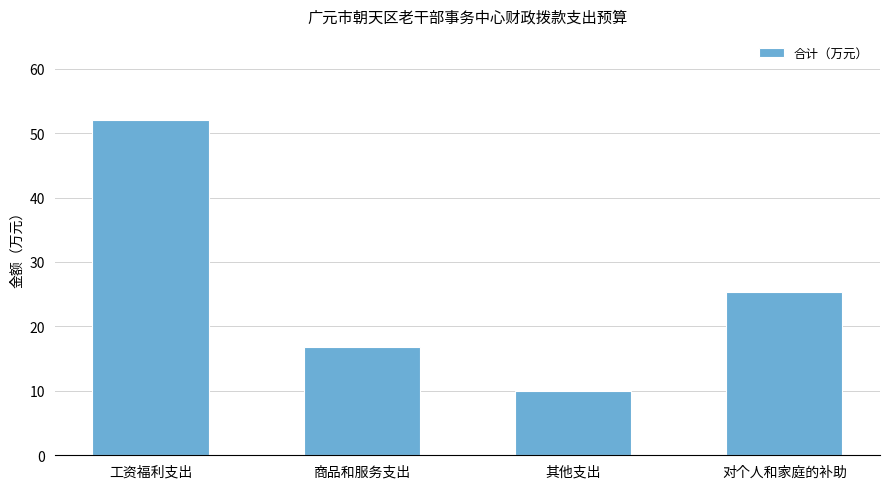

What is the greatest value displayed?

52.1